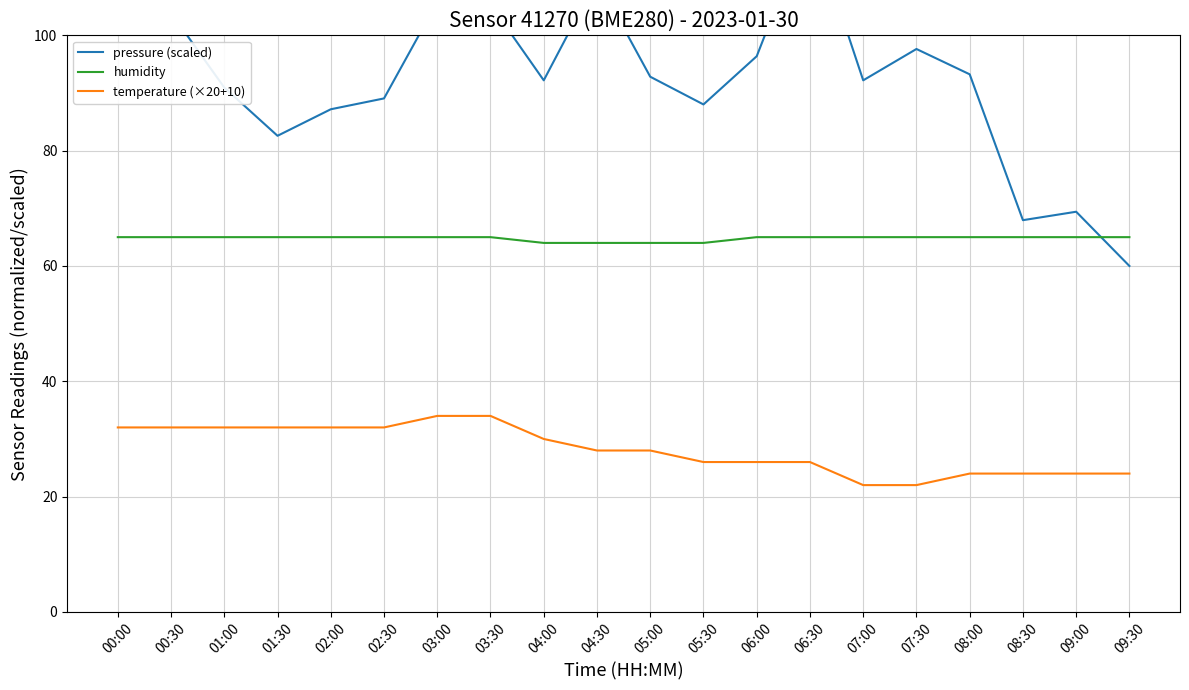

What is the value of the humidity point at the 8th from the left?

65.0